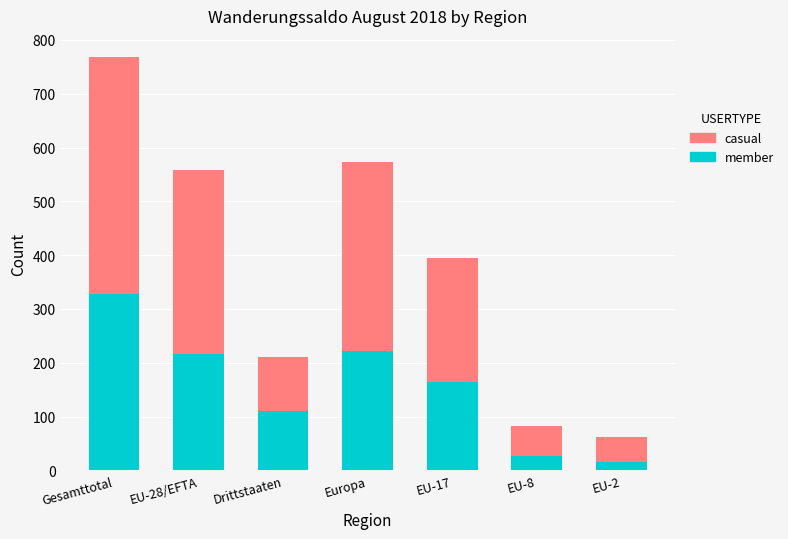

At which category is the sum across all series the highest?

Gesamttotal